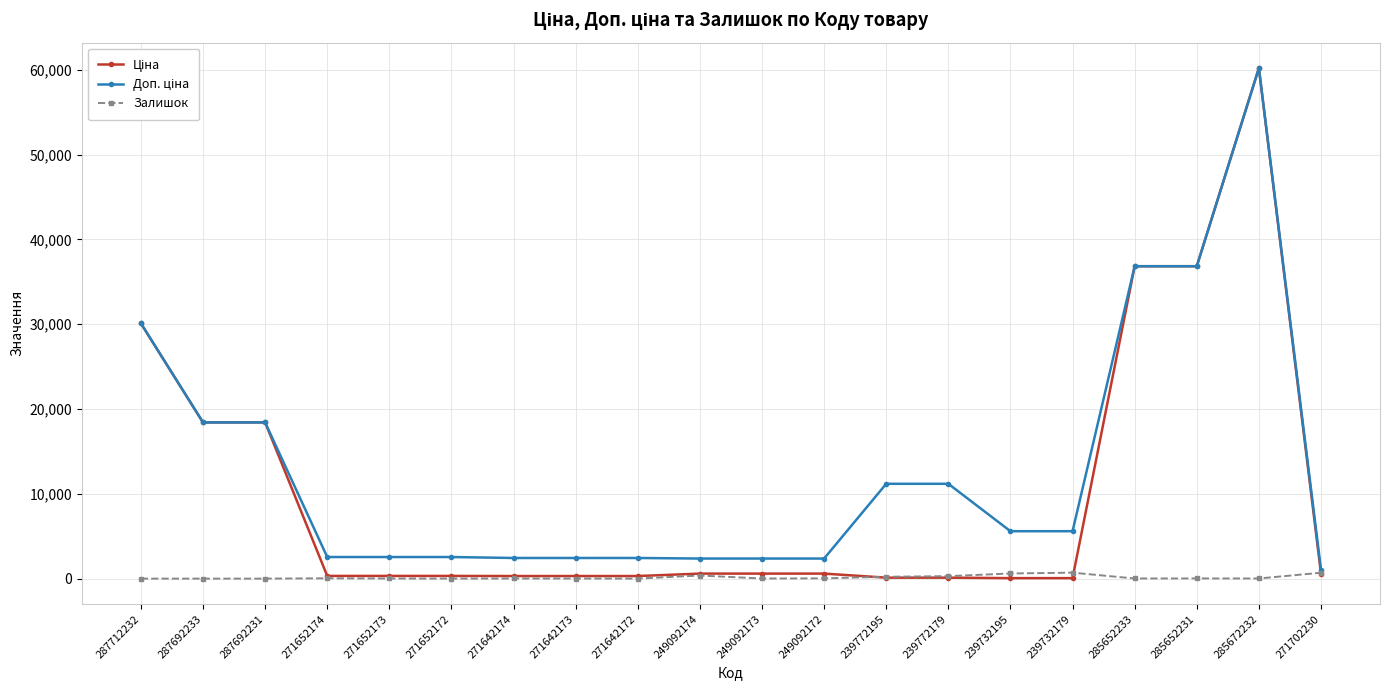

What is the label of the 9th point from the right?

249092172